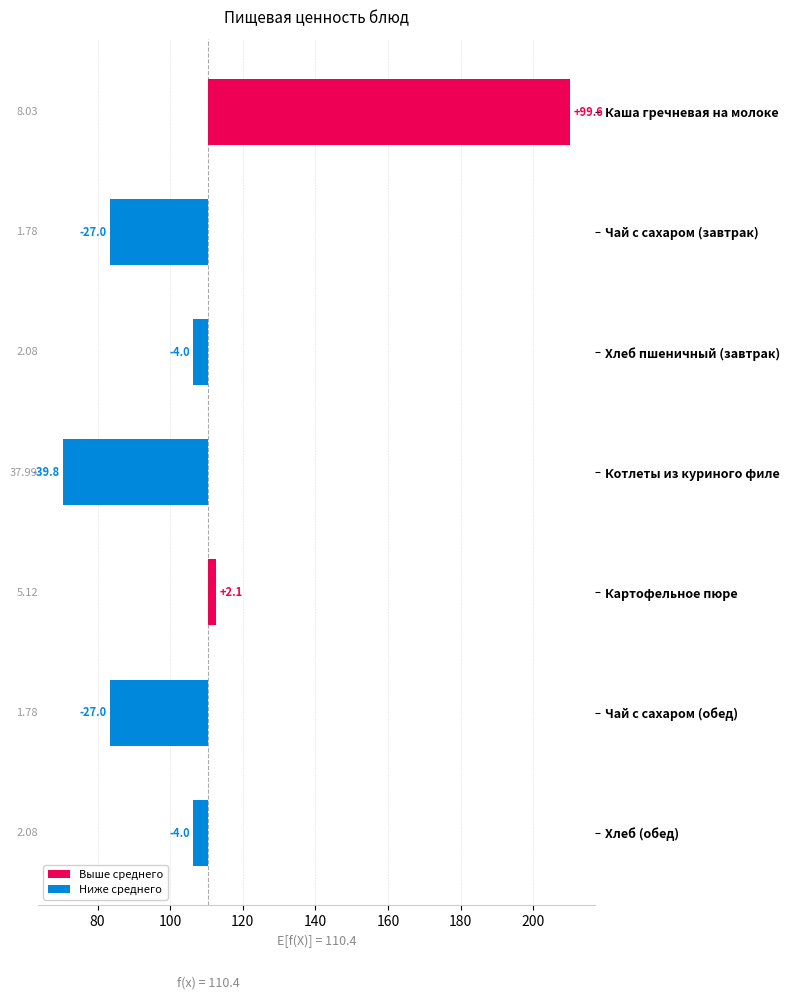

How many groups of bars are there?

7